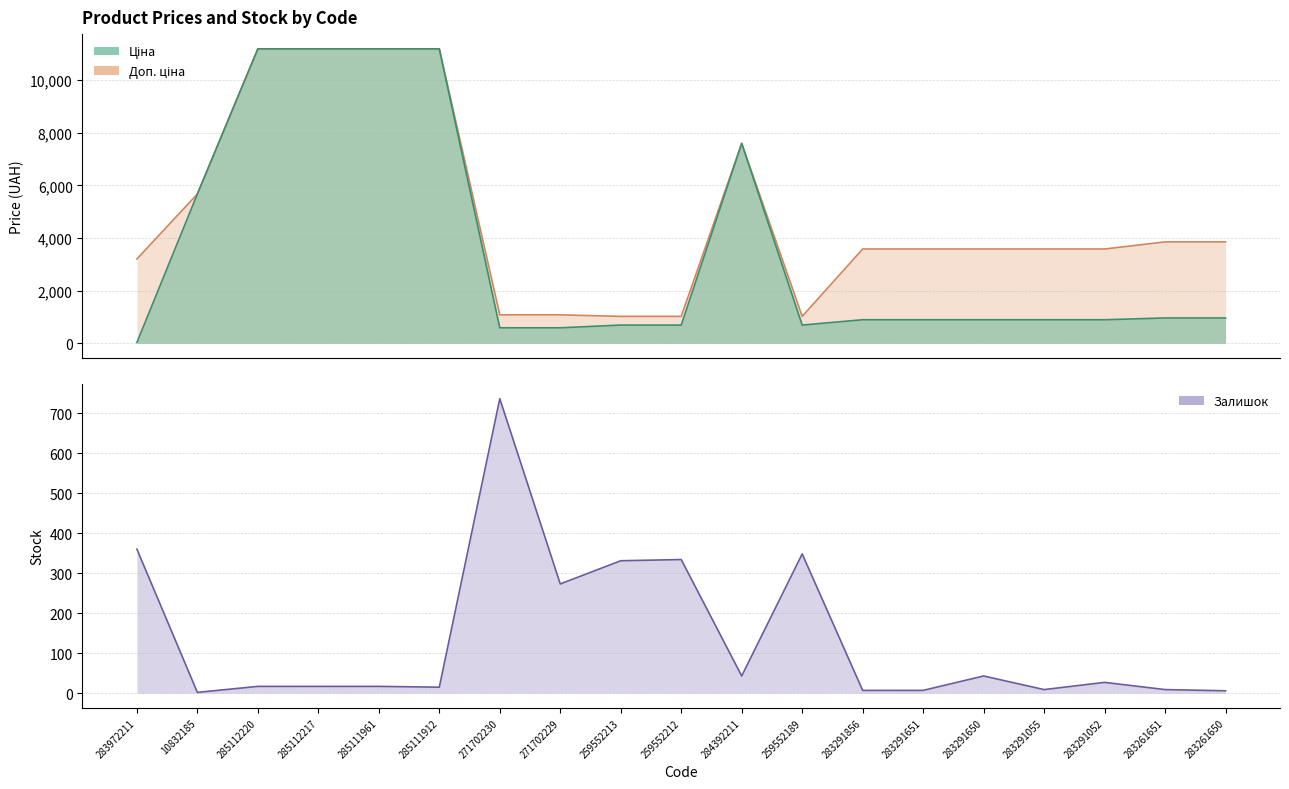

What is the spread (max minus min) of values at 284392211?

7553.5